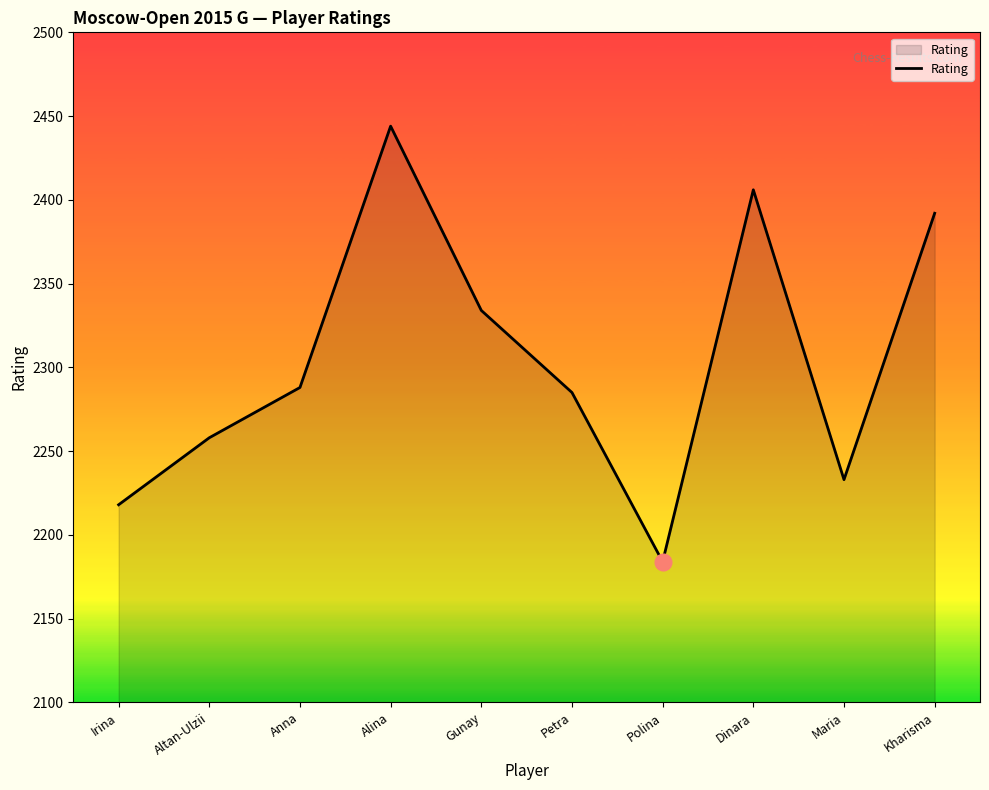

Reading left to right, extract all data points from this chart.

2218	2258	2288	2444	2334	2285	2184	2406	2233	2392